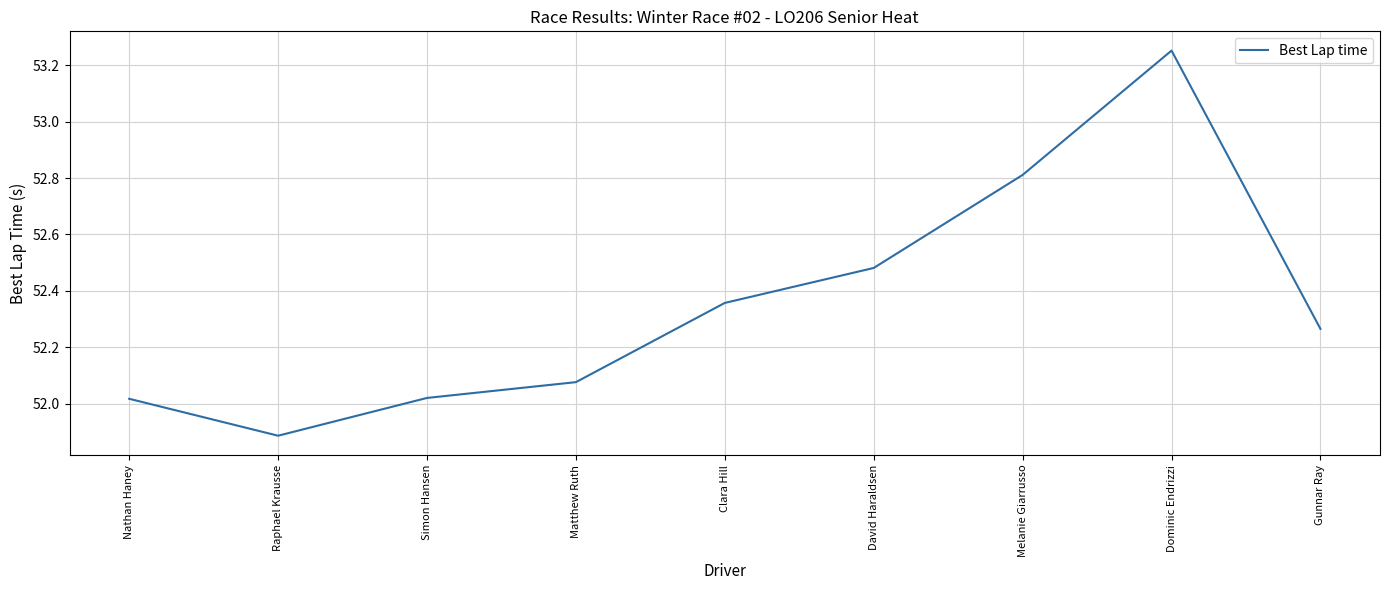

How many lines are shown in the chart?

1